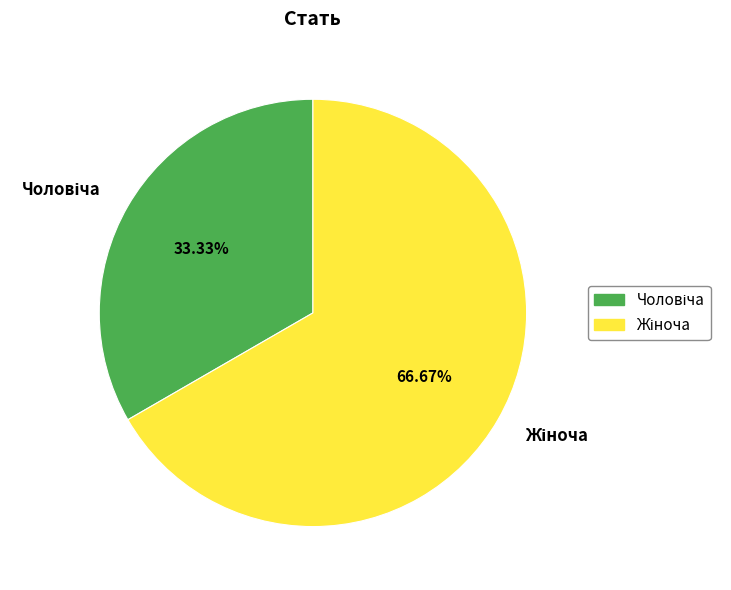

Is there a majority slice in this chart?

Yes